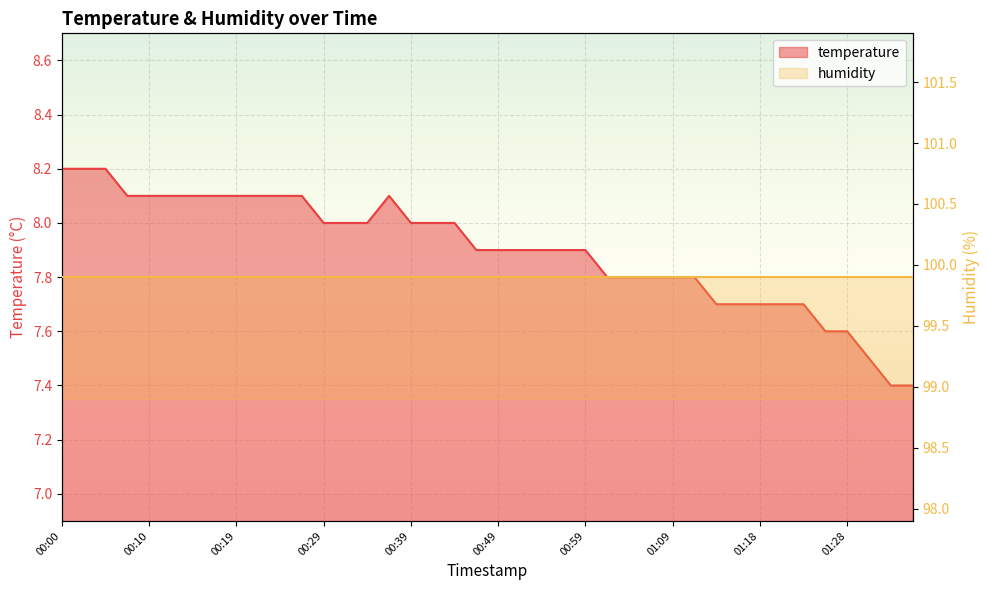

What value does the data have at 00:56?

7.9